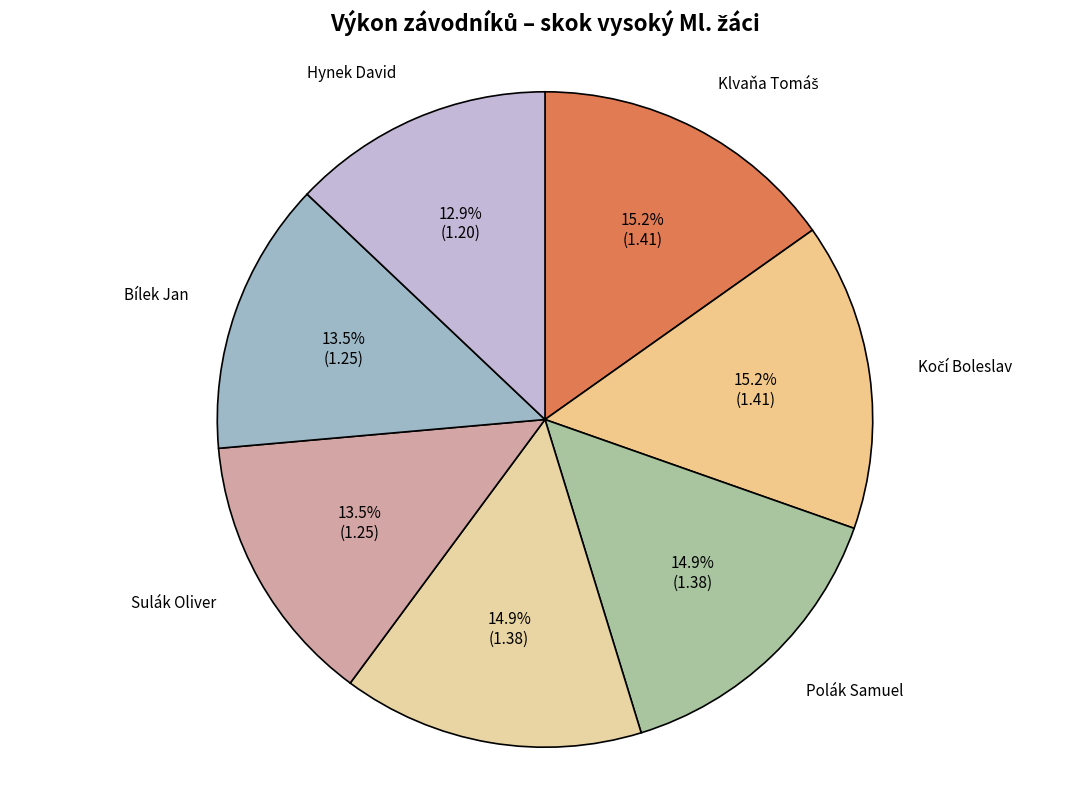

Is there a majority slice in this chart?

No